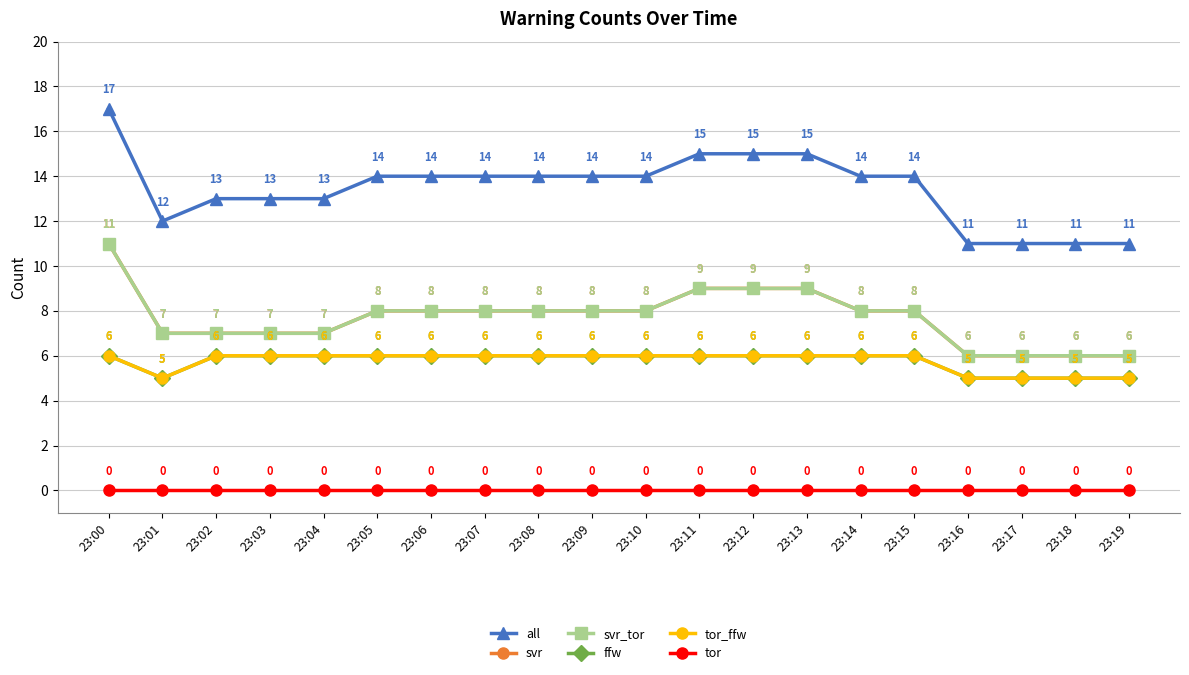

Reading left to right, transcribe all the data shown in this chart.

all: 23:00=17	23:01=12	23:02=13	23:03=13	23:04=13	23:05=14	23:06=14	23:07=14	23:08=14	23:09=14	23:10=14	23:11=15	23:12=15	23:13=15	23:14=14	23:15=14	23:16=11	23:17=11	23:18=11	23:19=11
svr: 23:00=11	23:01=7	23:02=7	23:03=7	23:04=7	23:05=8	23:06=8	23:07=8	23:08=8	23:09=8	23:10=8	23:11=9	23:12=9	23:13=9	23:14=8	23:15=8	23:16=6	23:17=6	23:18=6	23:19=6
svr_tor: 23:00=11	23:01=7	23:02=7	23:03=7	23:04=7	23:05=8	23:06=8	23:07=8	23:08=8	23:09=8	23:10=8	23:11=9	23:12=9	23:13=9	23:14=8	23:15=8	23:16=6	23:17=6	23:18=6	23:19=6
ffw: 23:00=6	23:01=5	23:02=6	23:03=6	23:04=6	23:05=6	23:06=6	23:07=6	23:08=6	23:09=6	23:10=6	23:11=6	23:12=6	23:13=6	23:14=6	23:15=6	23:16=5	23:17=5	23:18=5	23:19=5
tor_ffw: 23:00=6	23:01=5	23:02=6	23:03=6	23:04=6	23:05=6	23:06=6	23:07=6	23:08=6	23:09=6	23:10=6	23:11=6	23:12=6	23:13=6	23:14=6	23:15=6	23:16=5	23:17=5	23:18=5	23:19=5
tor: 23:00=0	23:01=0	23:02=0	23:03=0	23:04=0	23:05=0	23:06=0	23:07=0	23:08=0	23:09=0	23:10=0	23:11=0	23:12=0	23:13=0	23:14=0	23:15=0	23:16=0	23:17=0	23:18=0	23:19=0